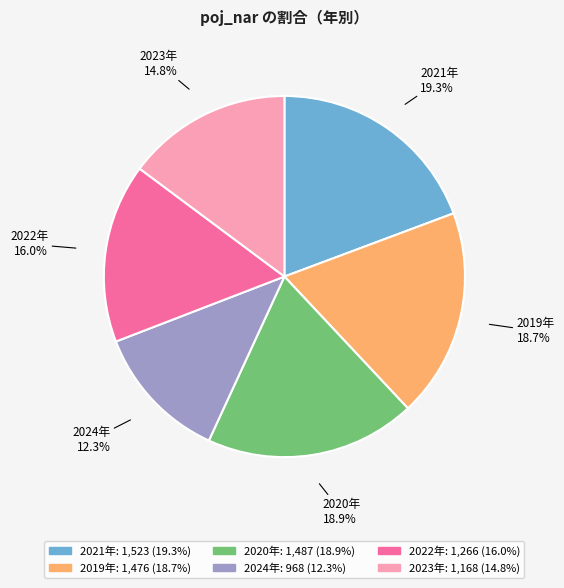

Is there any slice that represents more than half of the pie?

No